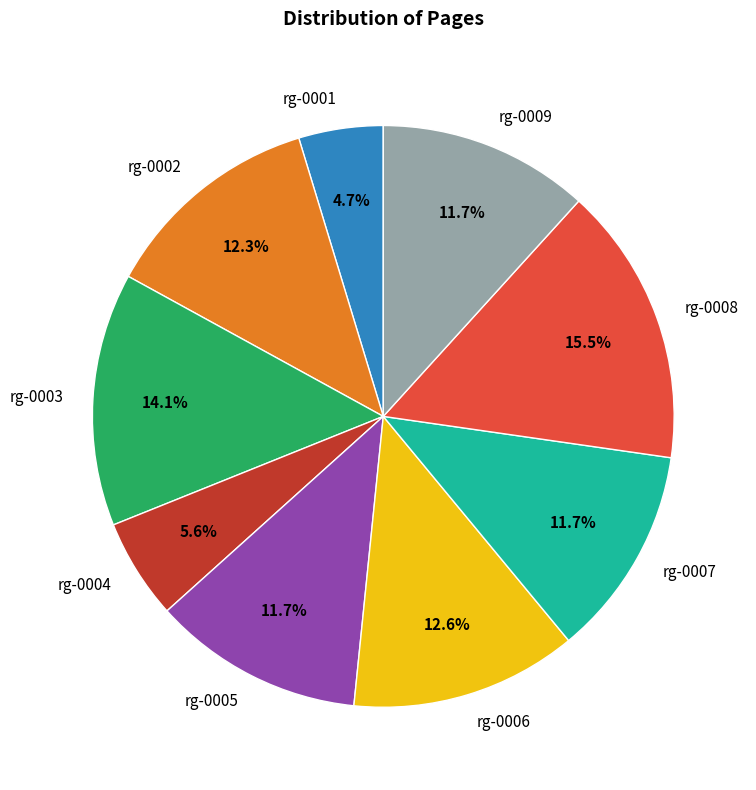

To the nearest percent, what is the difference between the largest and smallest slice percentages?

11%